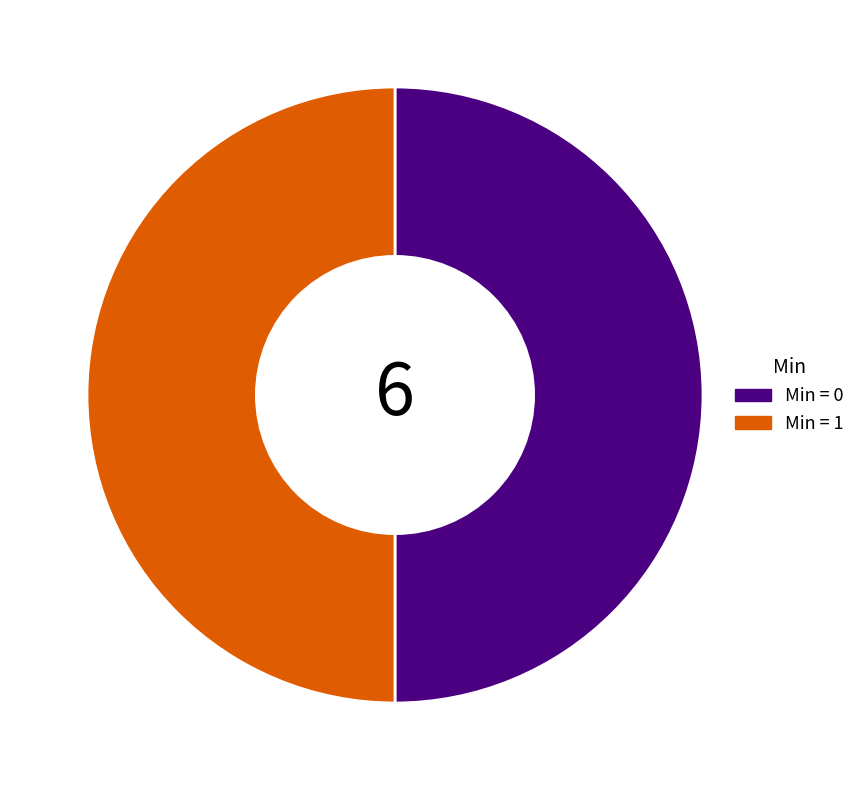

Combined, do Min = 0 and Min = 1 account for over 50%?

Yes